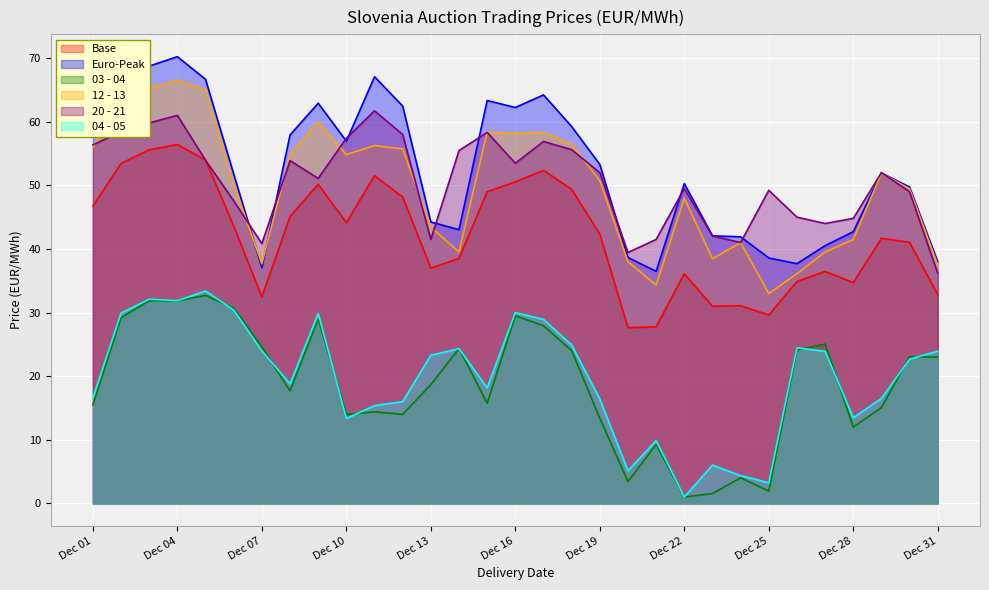

Which has a higher value, 2014-12-27 or 2014-12-12?

2014-12-12